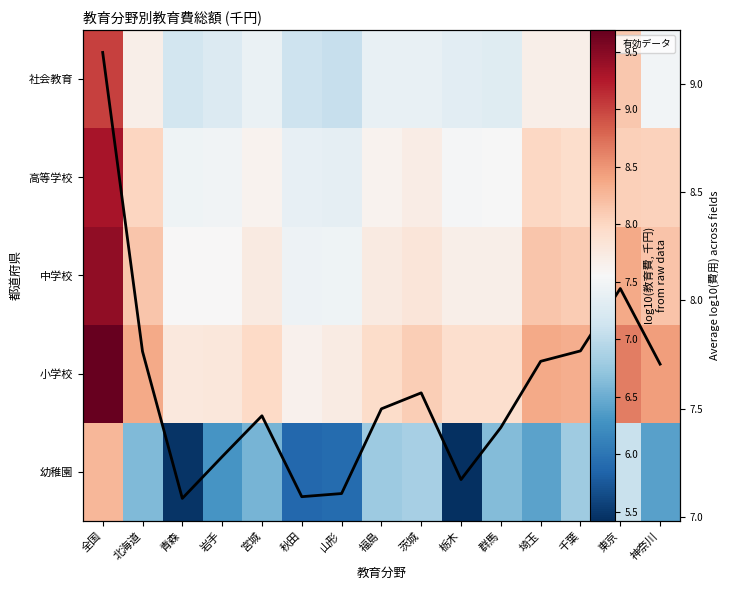

What is the average value of the 小学校 series?

8.2